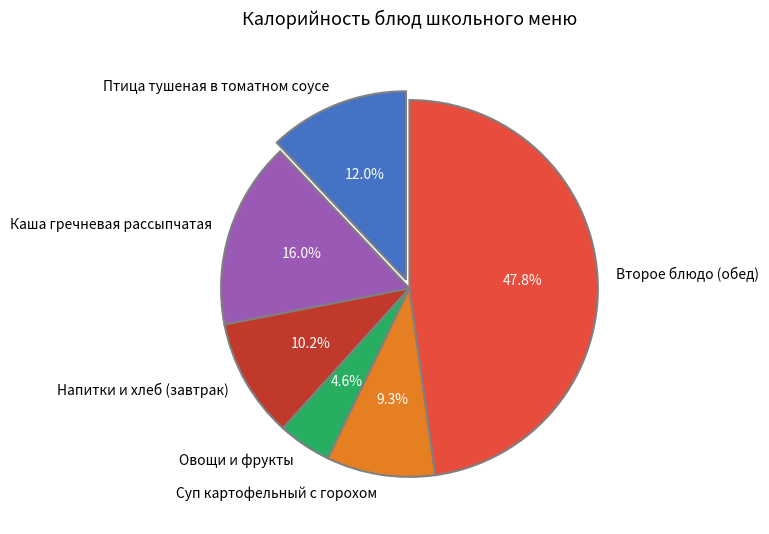

What is the largest slice in the pie chart?

Второе блюдо (обед)